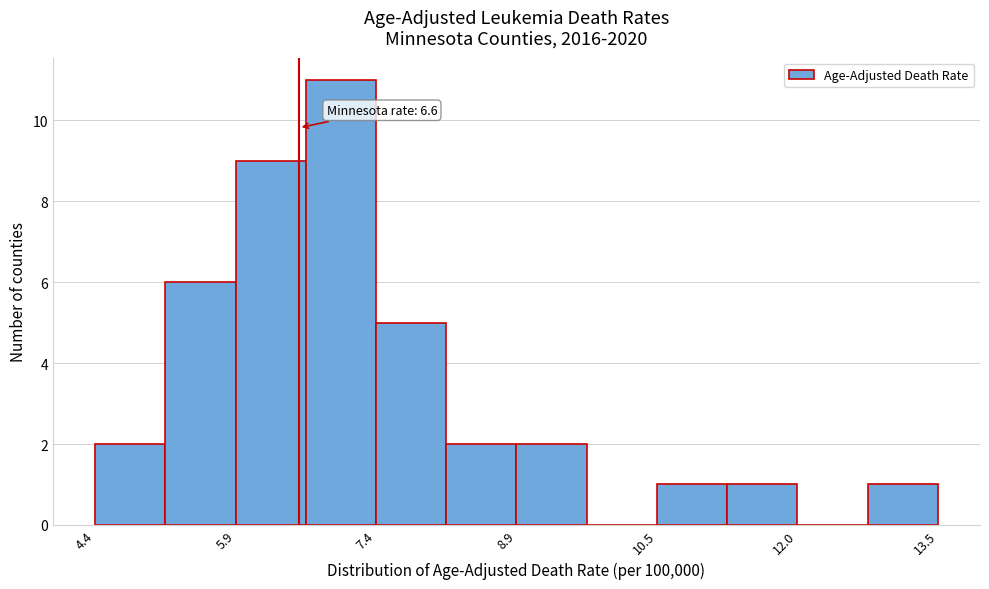

Around what value on the x-axis is the tallest bar? Give the approximate position of its centre, as read against the axis.

7.0